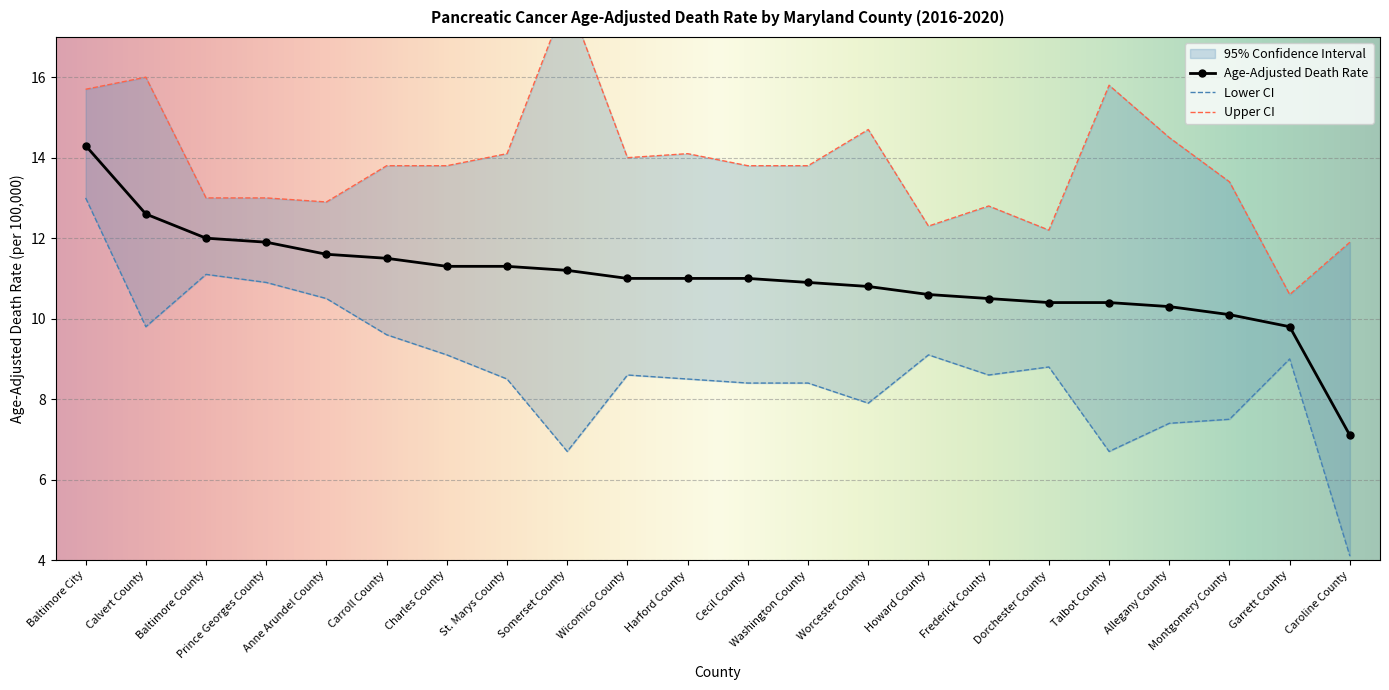

Which series has the widest spread of values?

Lower CI